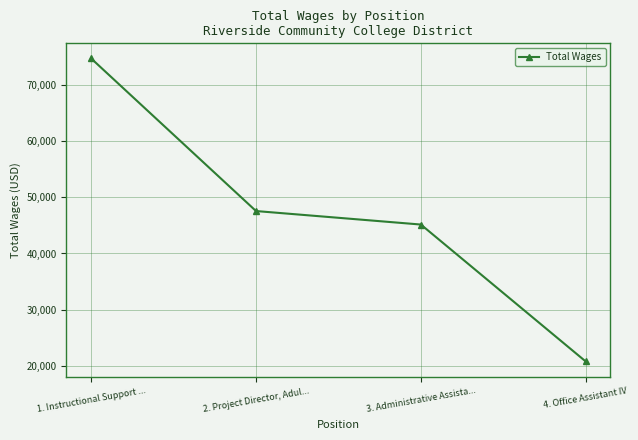

The value at 2. Project Director, Adul... is 47576. True or false?

True